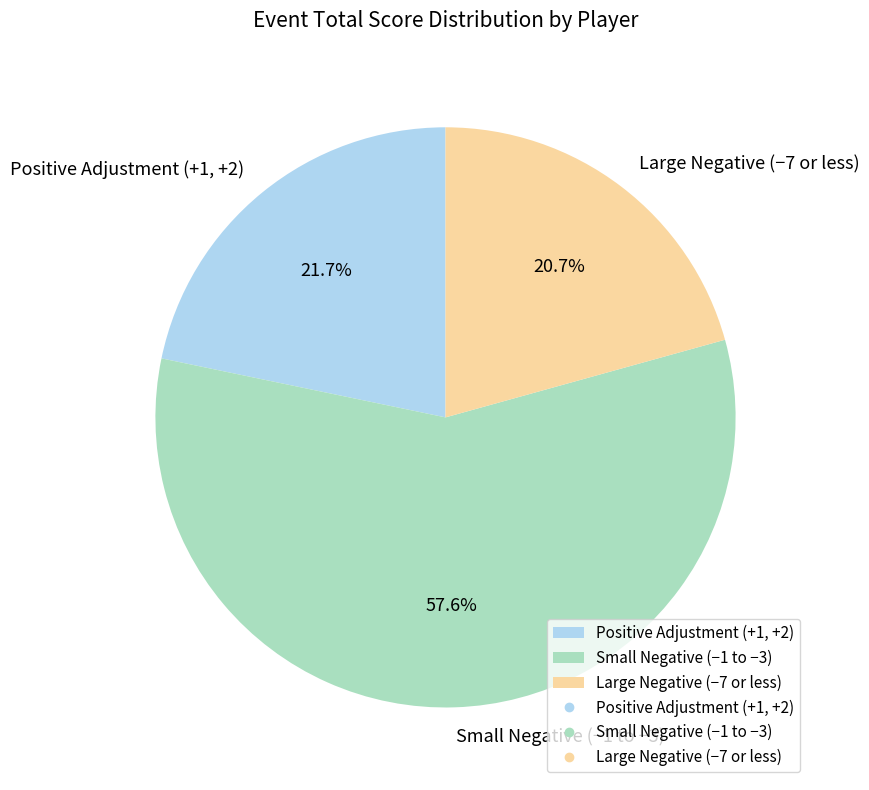

Which category has the biggest portion of the pie?

Small Negative (−1 to −3)